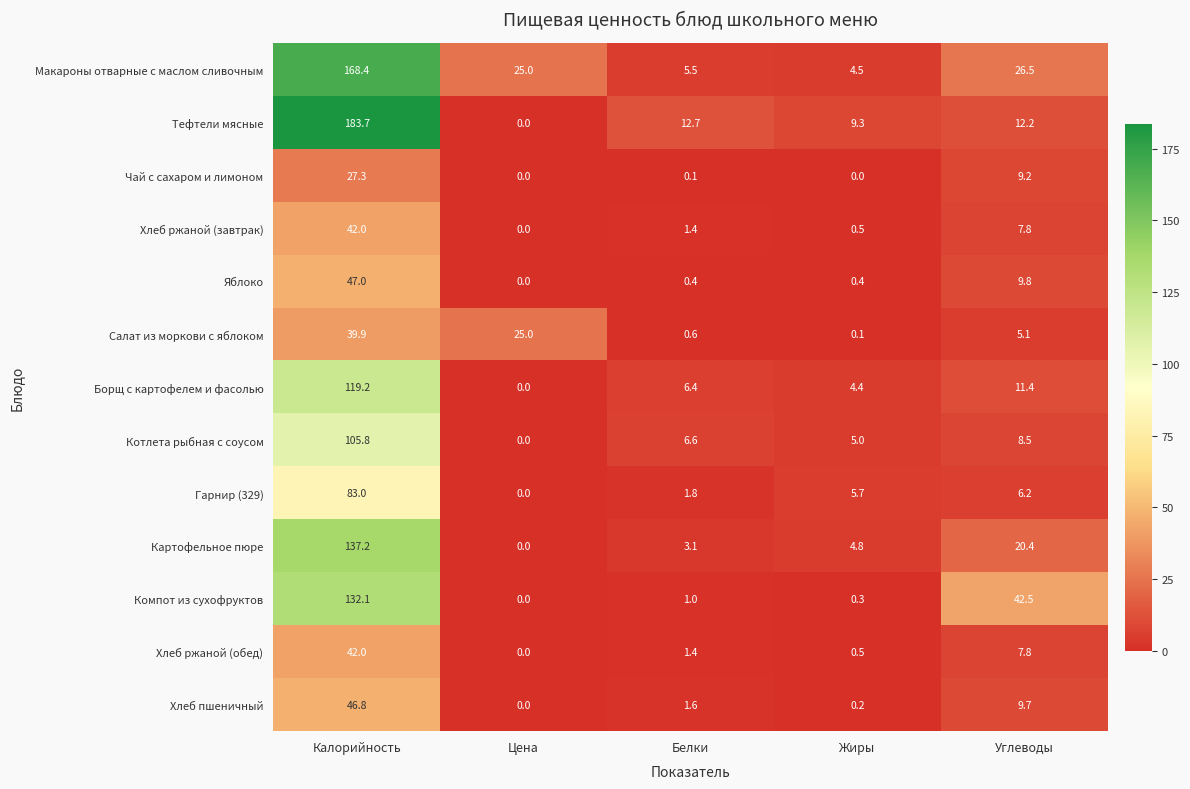

List the labels in order of Хлеб ржаной (завтрак) value, largest first.

Калорийность, Углеводы, Белки, Жиры, Цена